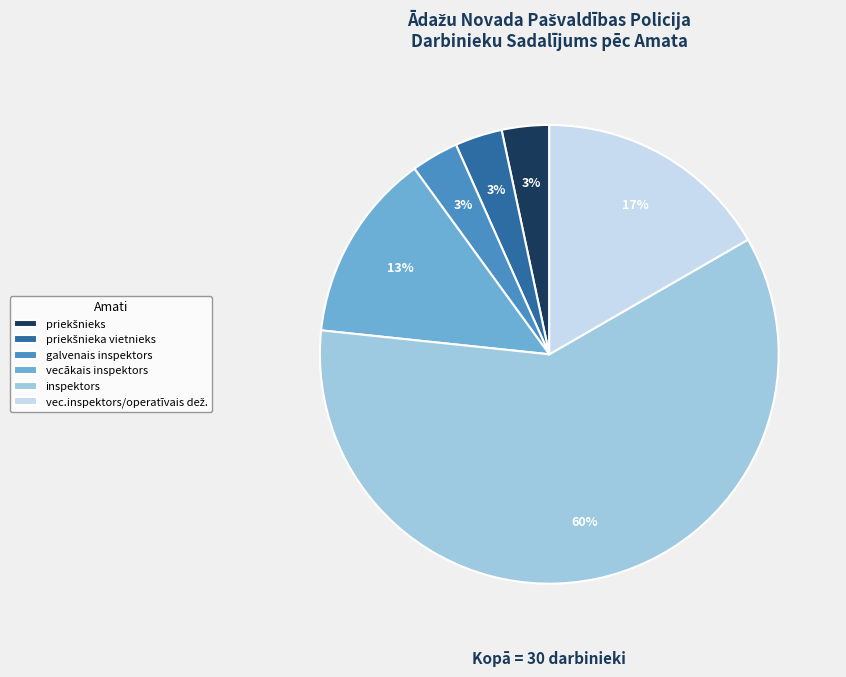

True or false: galvenais inspektors accounts for 3% of the total.

True